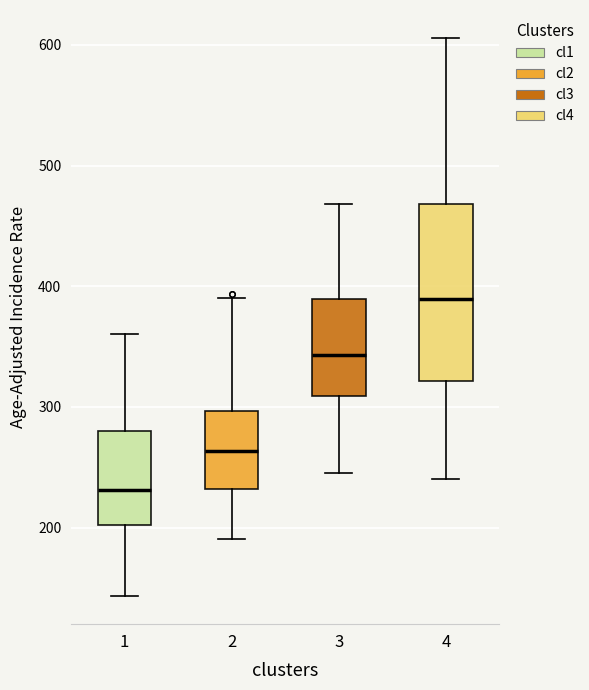

Which box's median line is the highest?

4